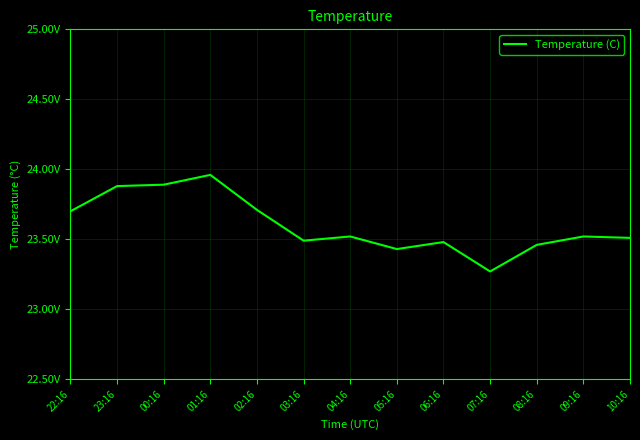

What is the difference between the values at 07:16 and 10:16?

0.2